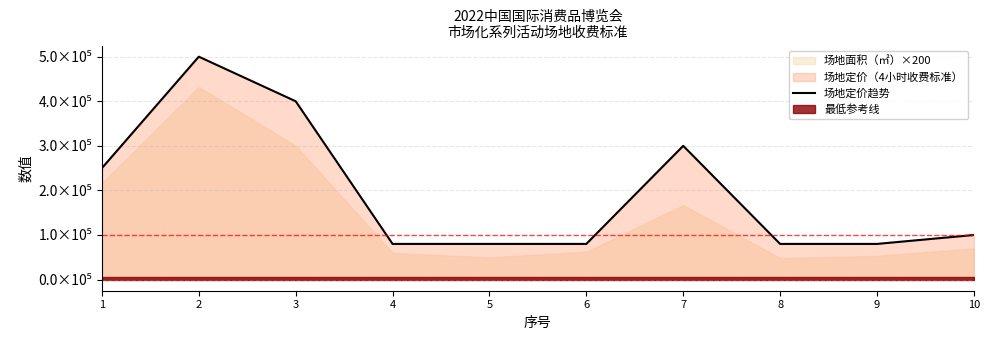

What is the average value?

195000